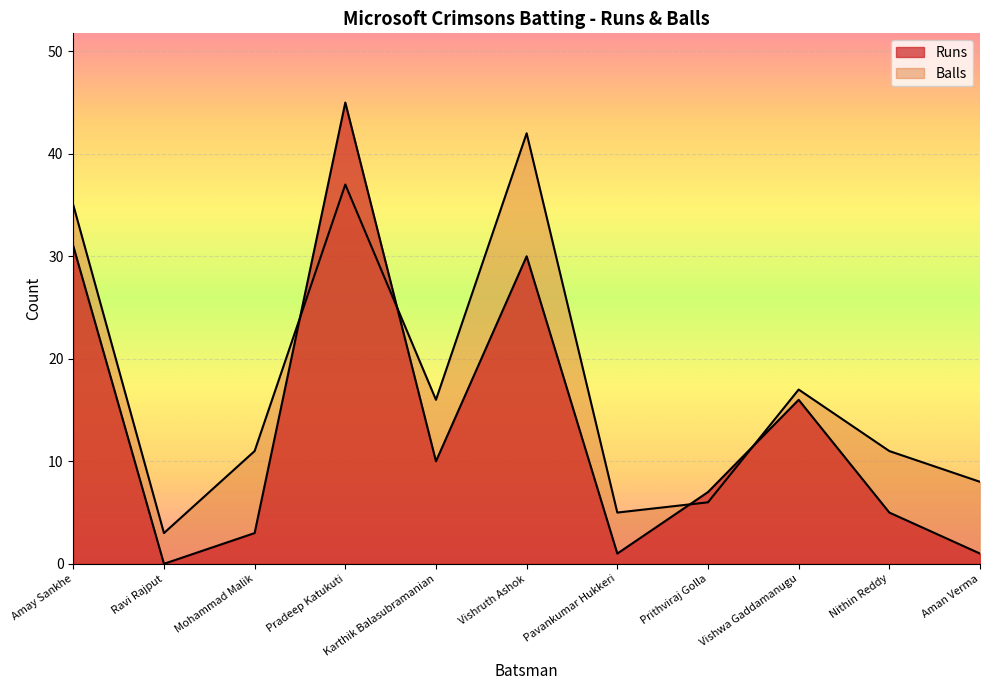

At which category does Balls reach its first local peak?

Pradeep Katukuti